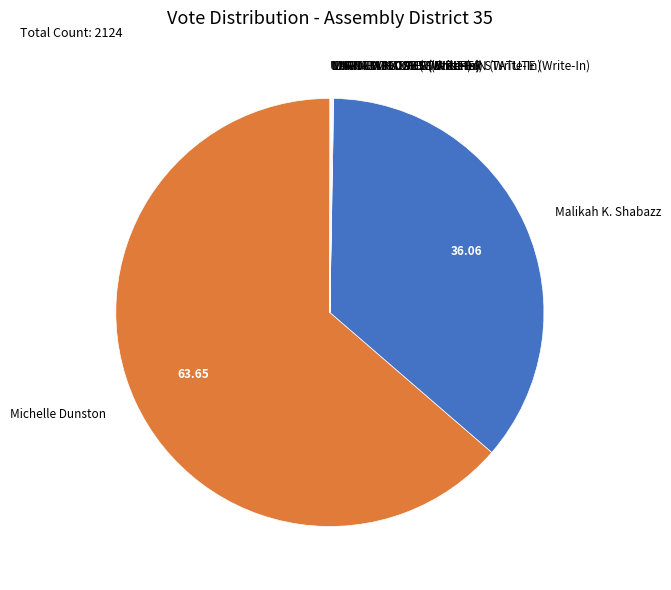

Is the sum of Michelle Dunston and Malikah K. Shabazz greater than half?

Yes